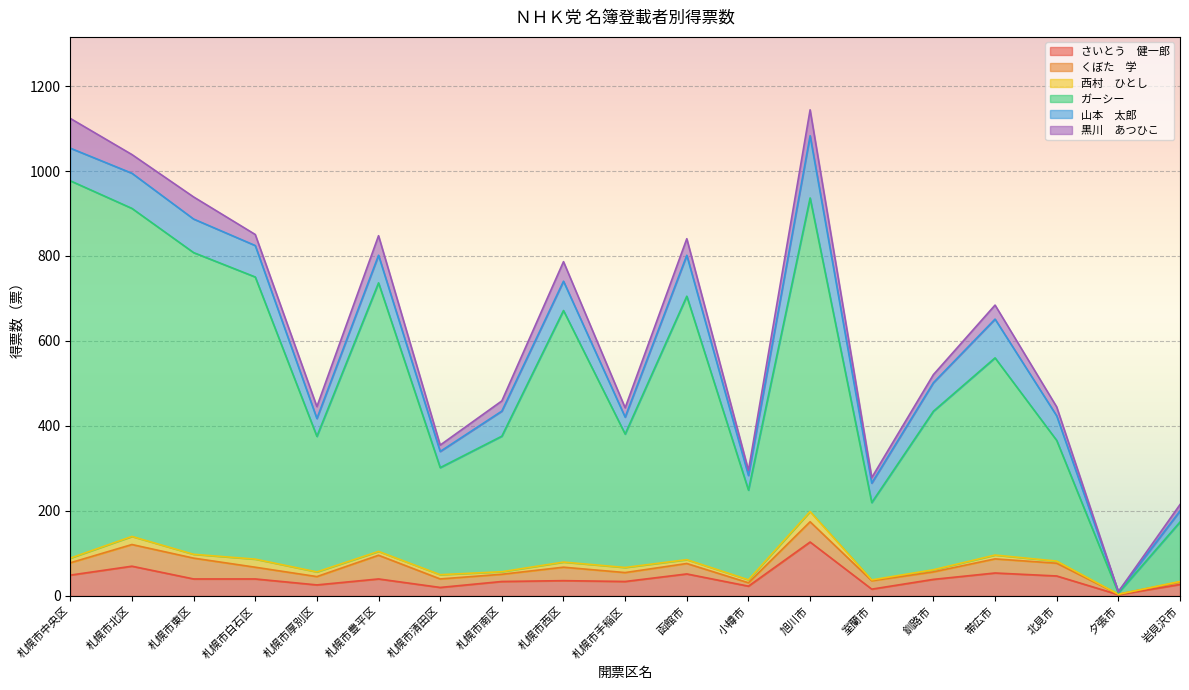

Which category has the lowest value in the 山本　太郎 series?

夕張市